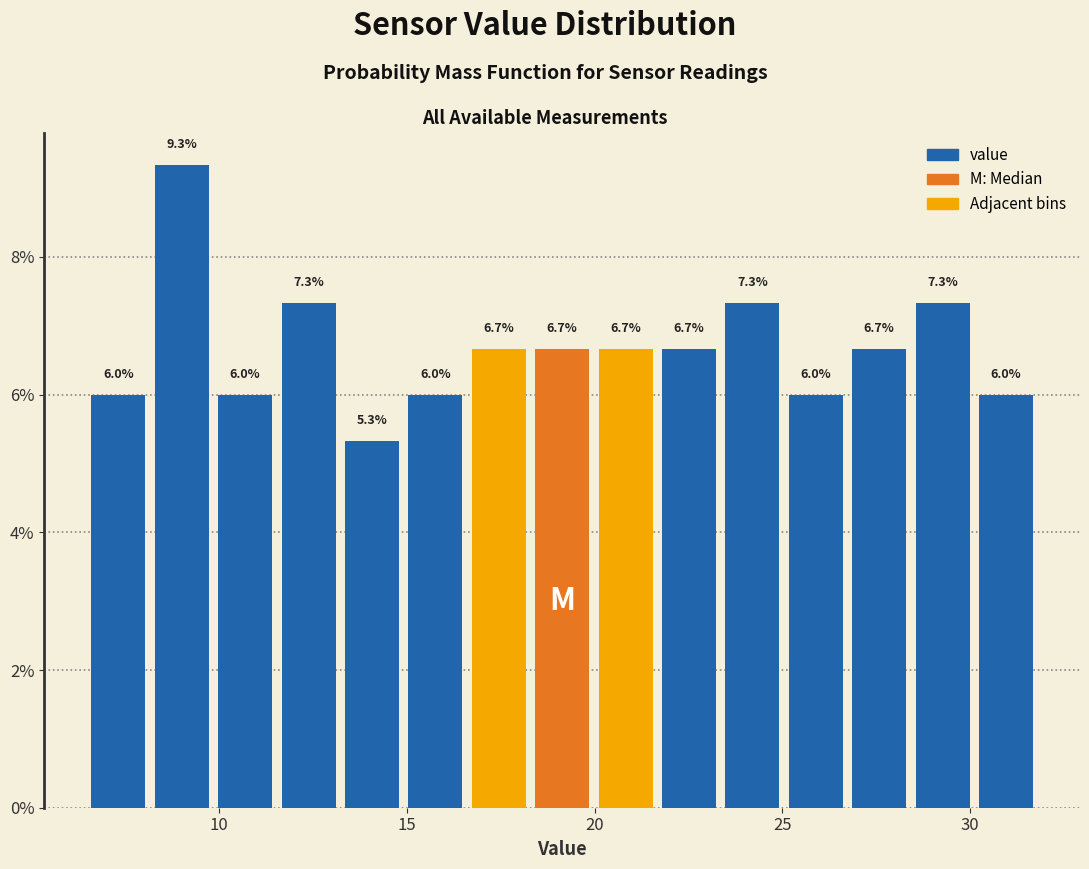

Around what value on the x-axis is the tallest bar? Give the approximate position of its centre, as read against the axis.

9.0